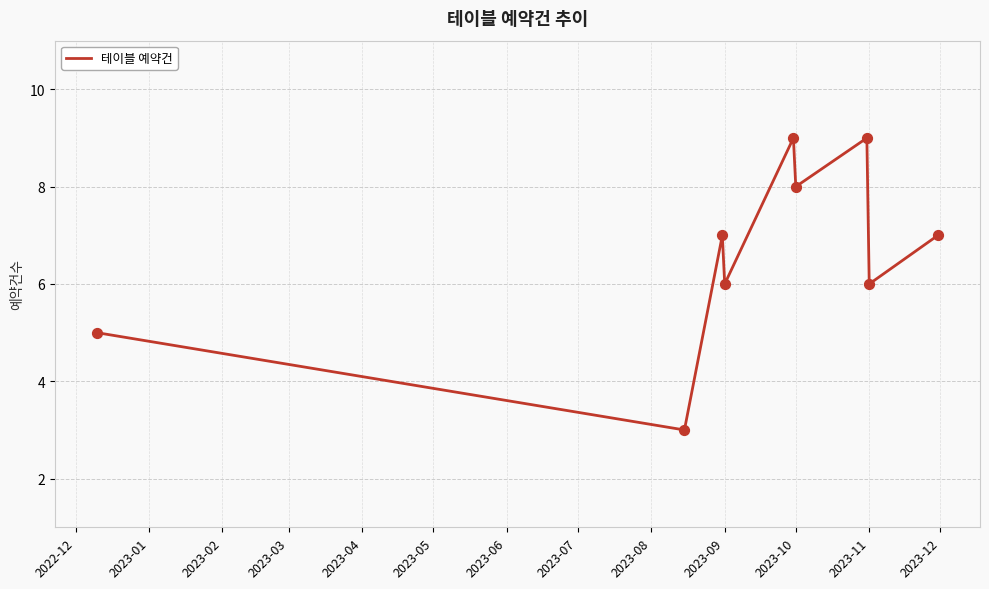

What is the difference between the maximum and minimum values?

6